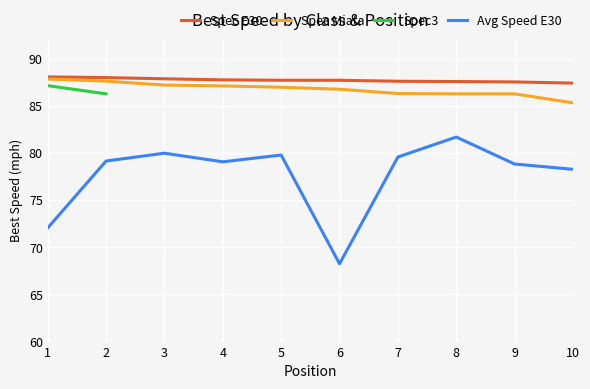

True or false: Spec Miata and Spec E30 cross at least once.

False